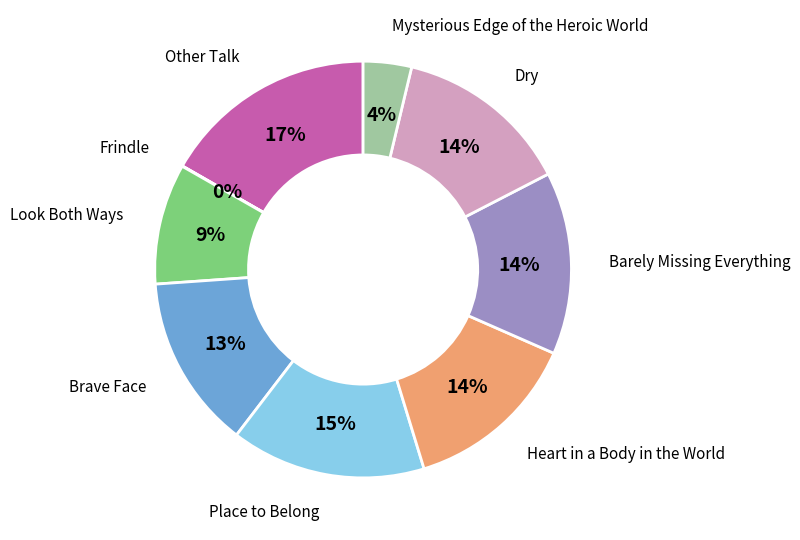

To the nearest percent, what is the difference between the Barely Missing Everything and Look Both Ways slice percentages?

5%